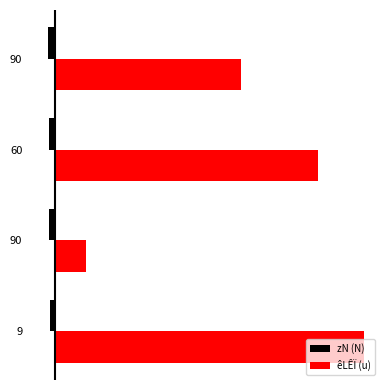

What are all the series names shown in the legend?

zN (N), êLÊÏ (u)